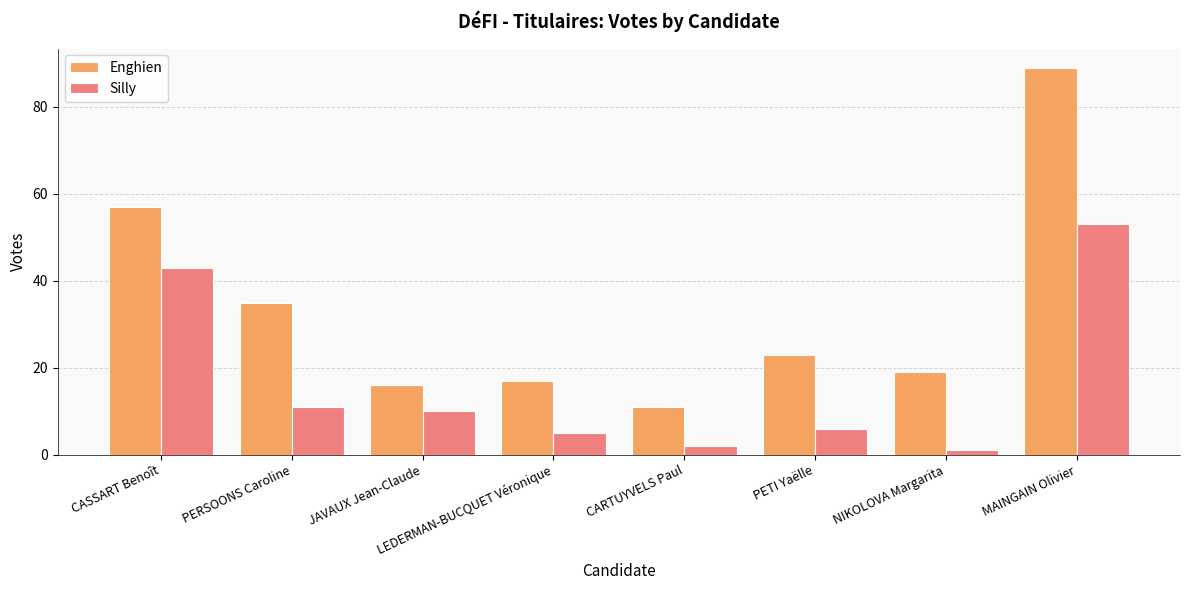

Is it true that Enghien equals 57 at CASSART Benoît?

True